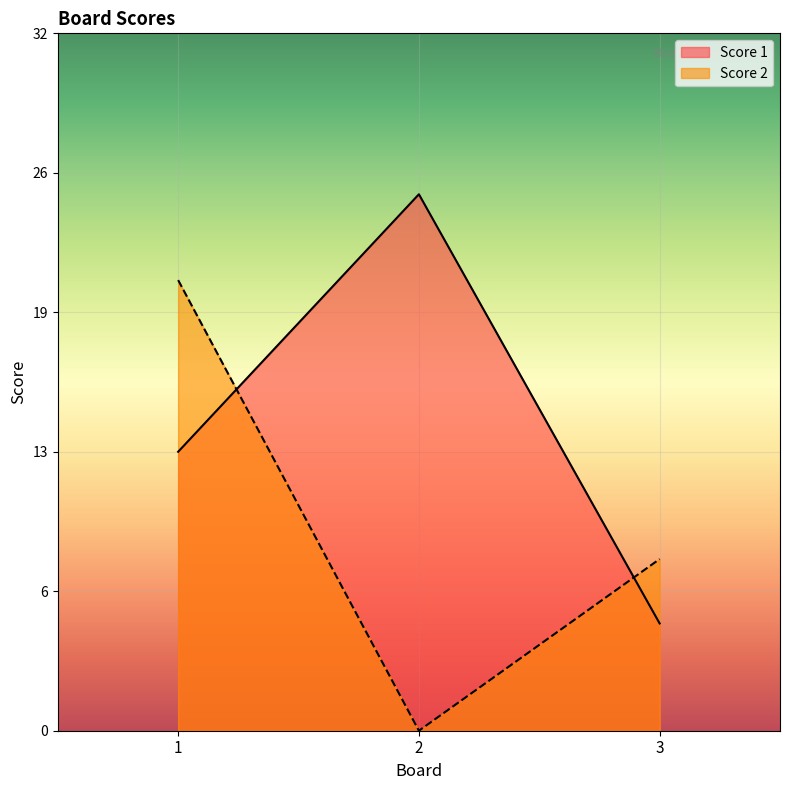

Where is Score 2 nearest to the value 10?

3